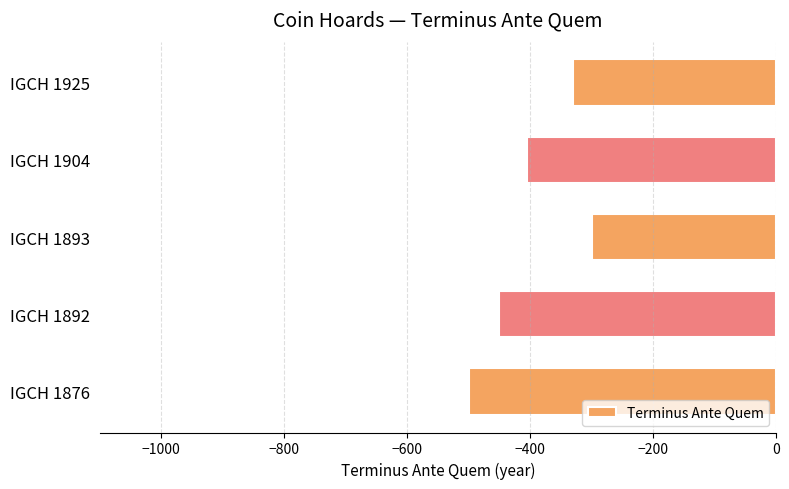

Are the bars grouped side by side (vs. stacked)?

No